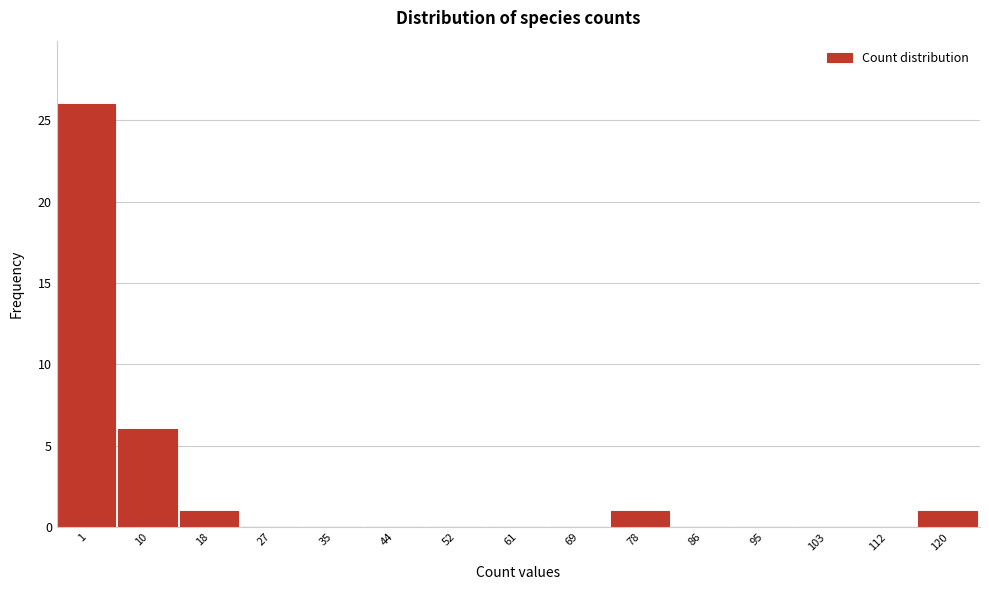

Reading right to left, extract all data points from this chart.

120=1	112=0	103=0	95=0	86=0	78=1	69=0	61=0	52=0	44=0	35=0	27=0	18=1	10=6	1=26